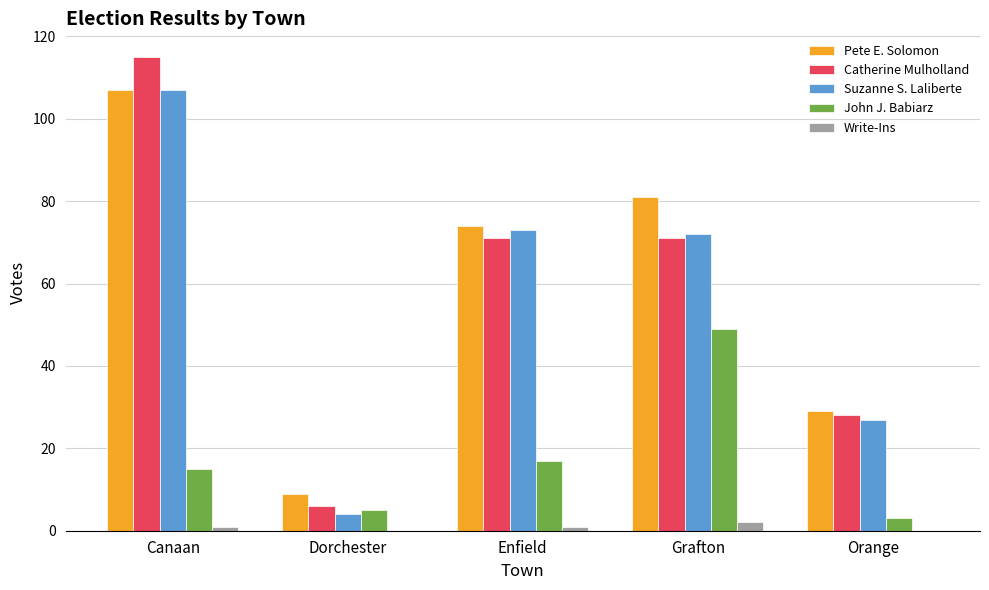

What is the sum of the John J. Babiarz values at Enfield and Dorchester?

22